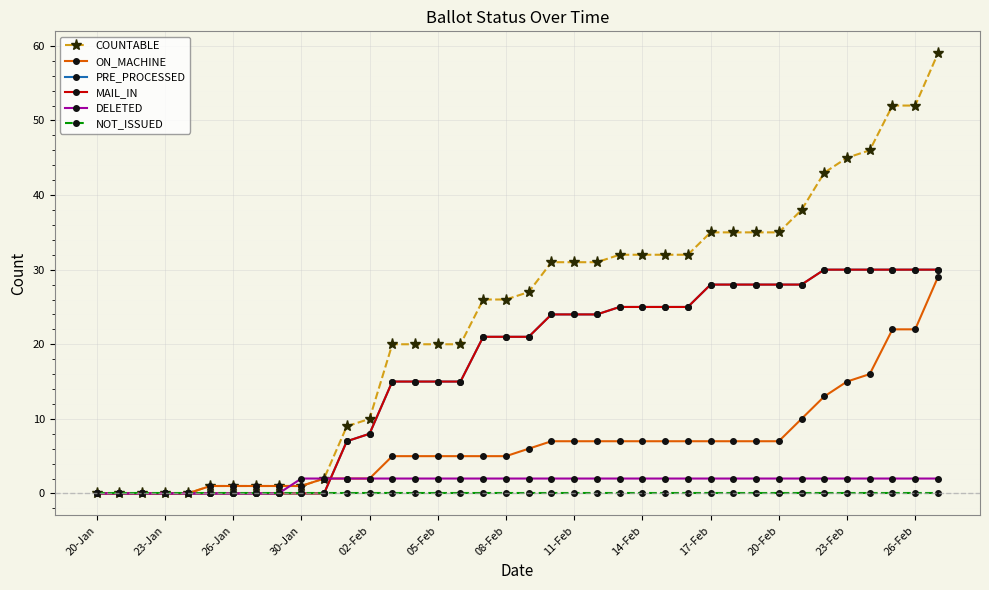

How many times do MAIL_IN and DELETED cross each other?

1